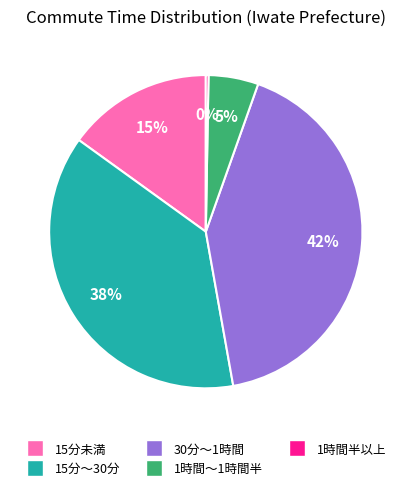

Is there a majority slice in this chart?

No